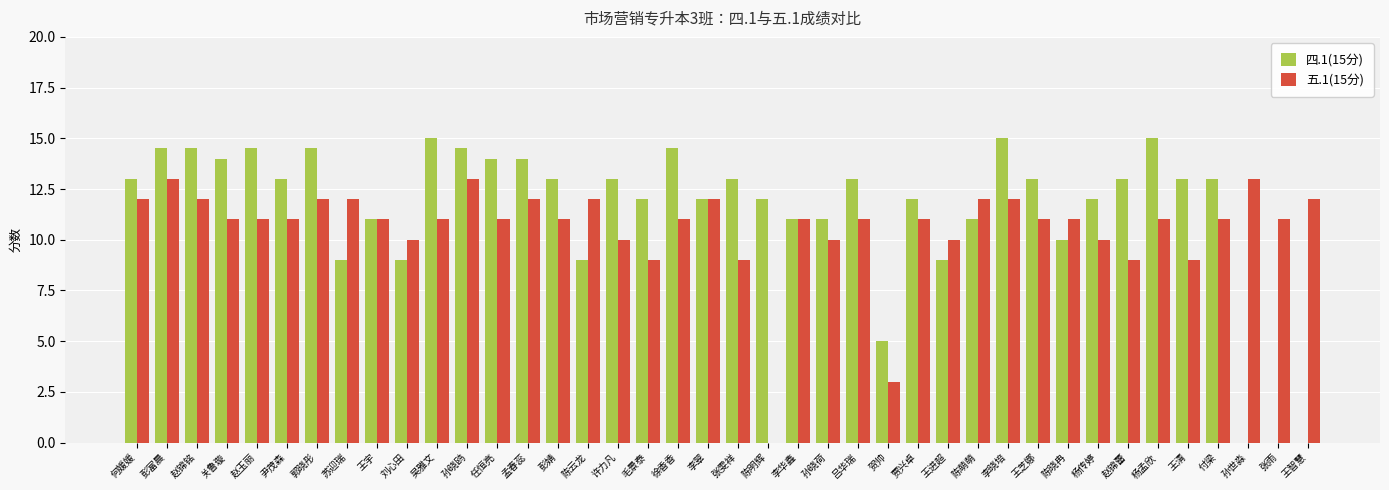

What is the sum of the 四.1(15分) values at 尹茂森 and 刘心田?

22.0